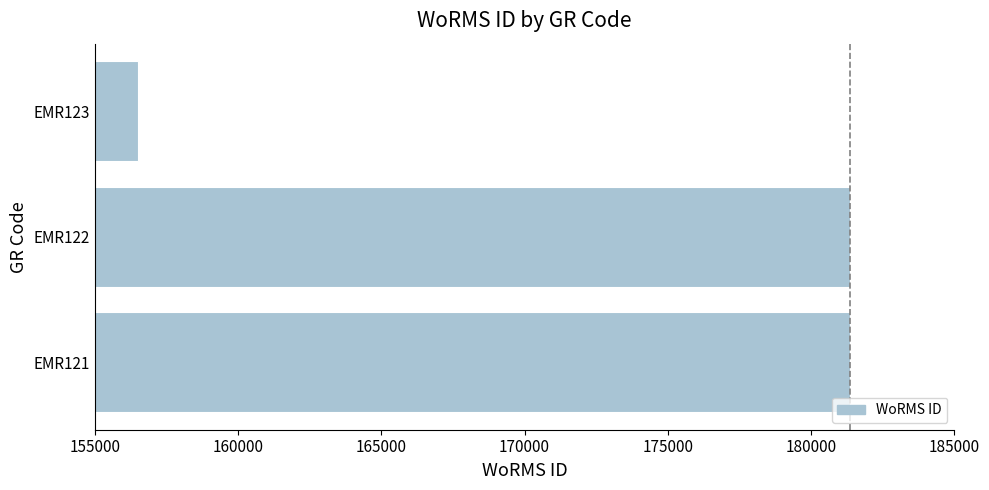

At which label is the value closest to 168929?

EMR121